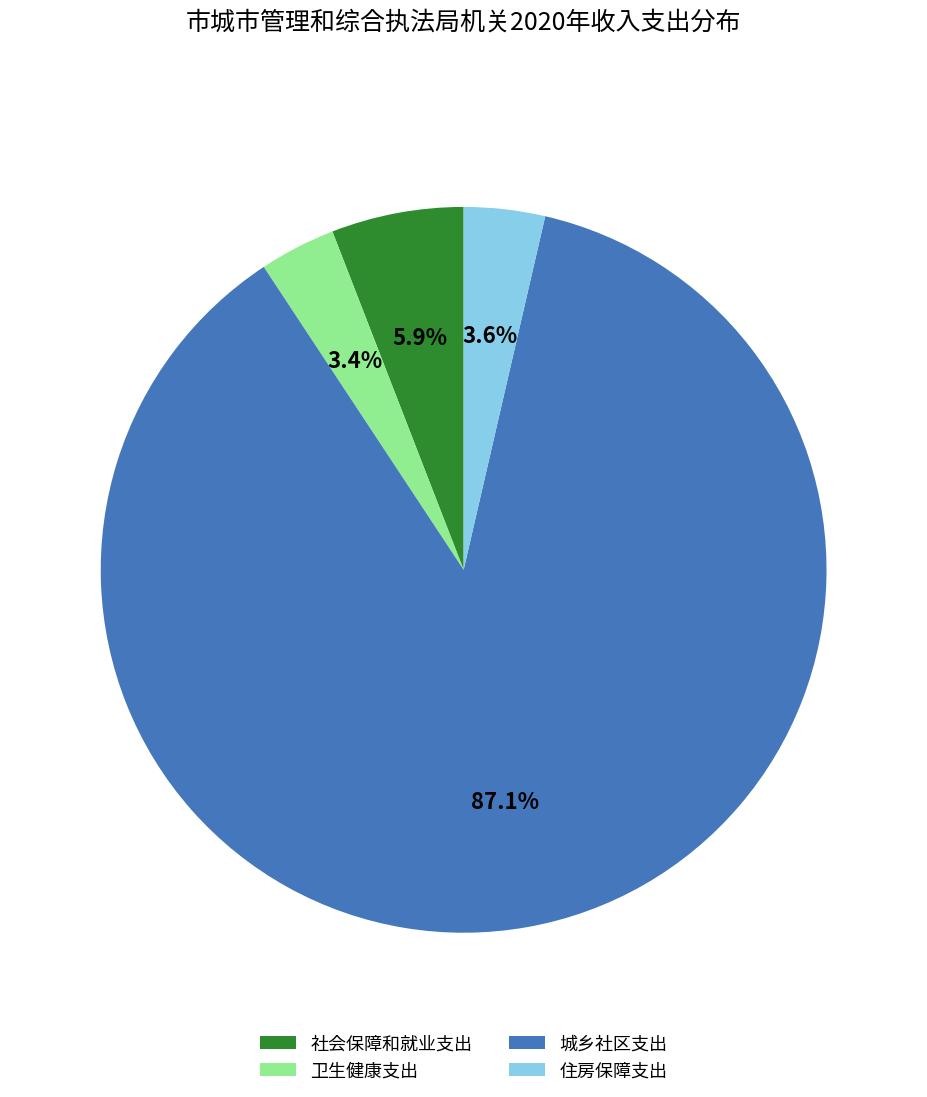

To the nearest percent, what is the average slice percentage?

25%